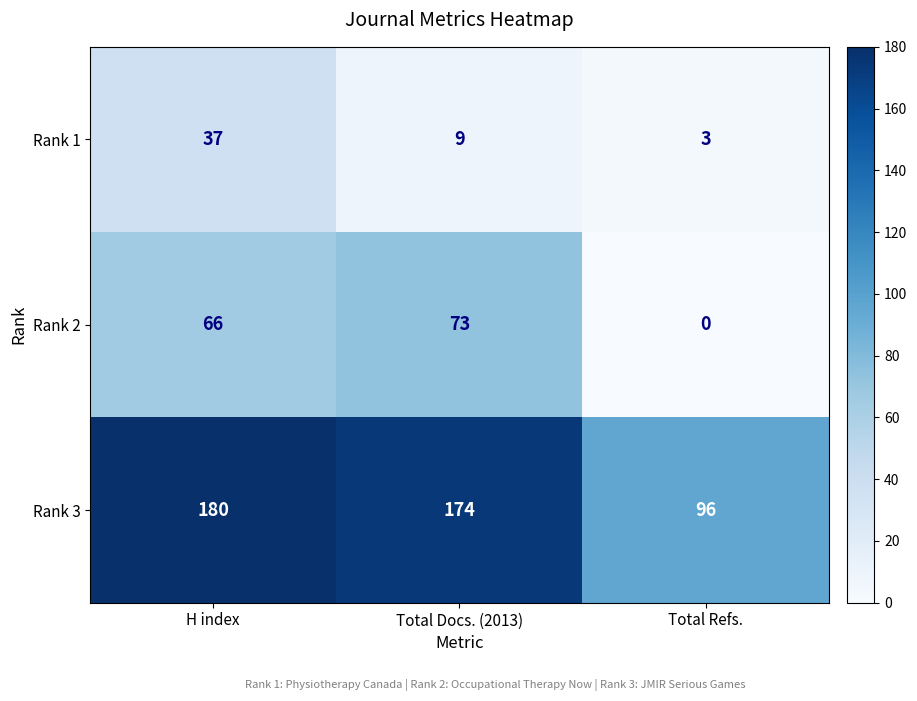

Count the number of categories in the chart.

3